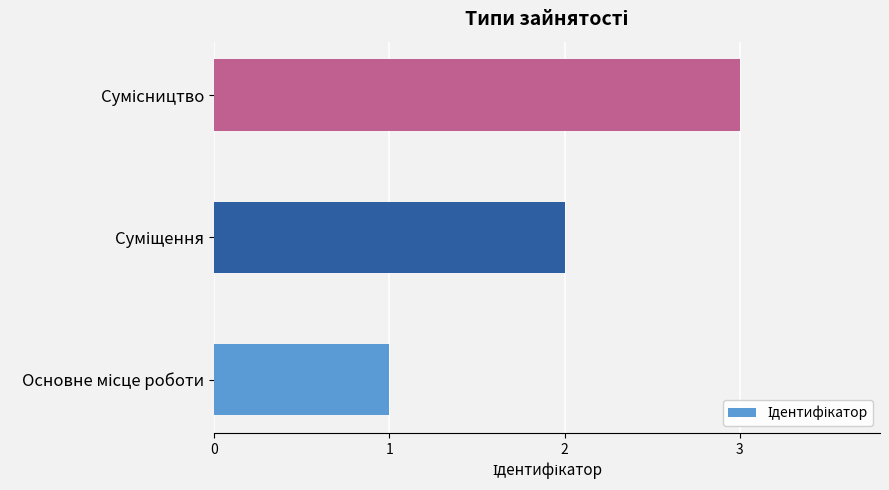

What is the greatest value displayed?

3